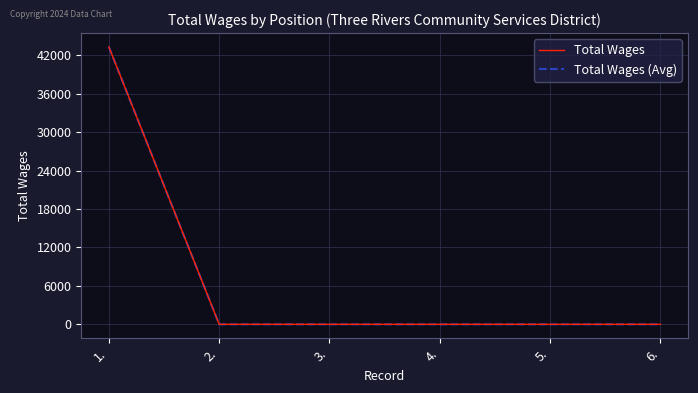

Is this an area chart (filled region under the line)?

No